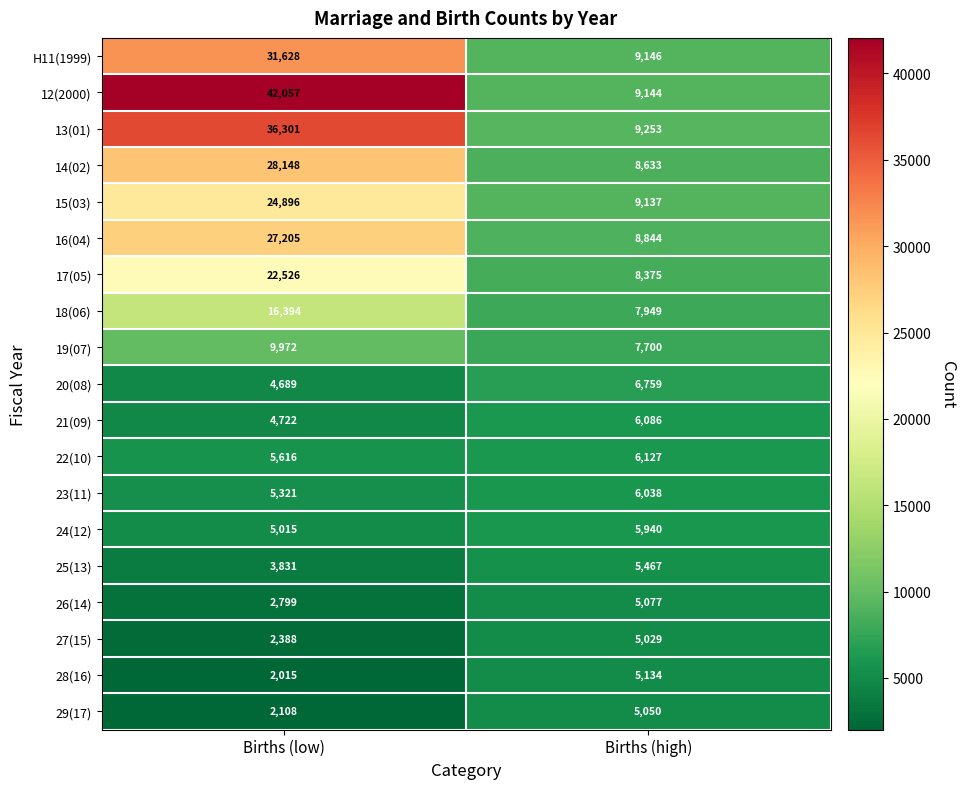

What is the greatest value displayed?

42057